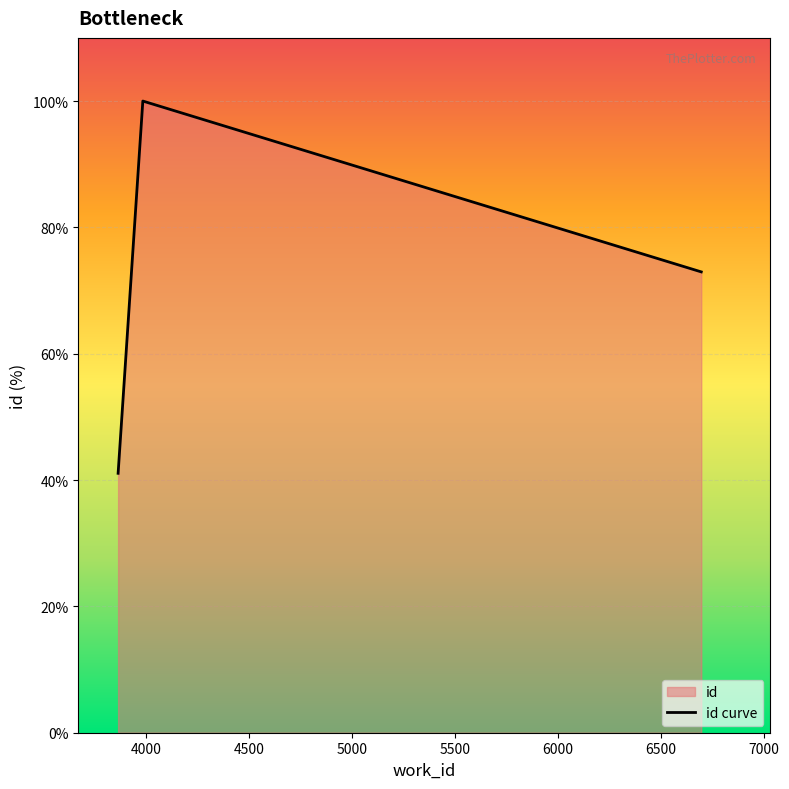

What is the difference between the maximum and second lowest values?

27.0